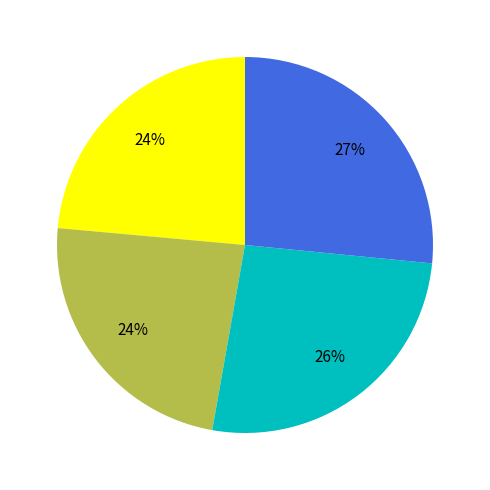

Is there any slice that represents more than half of the pie?

No